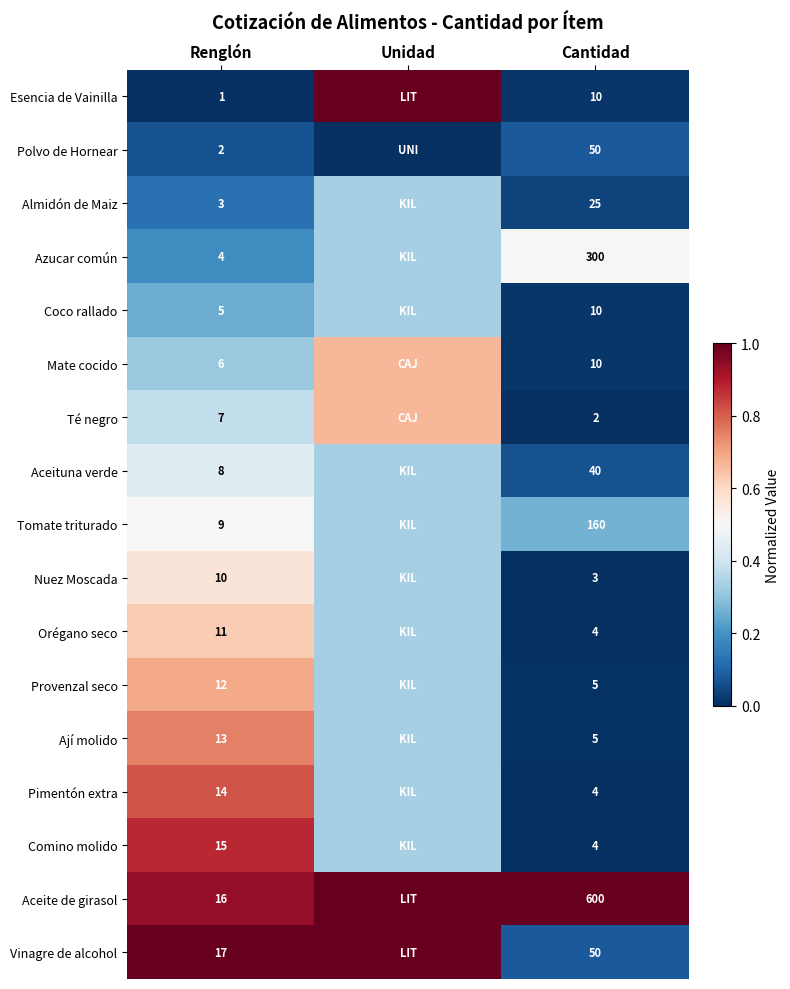

Rank the series at Renglón from lowest to highest value.

Esencia de Vainilla, Polvo de Hornear, Almidón de Maiz, Azucar común, Coco rallado, Mate cocido, Té negro, Aceituna verde, Tomate triturado, Nuez Moscada, Orégano seco, Provenzal seco, Ají molido, Pimentón extra, Comino molido, Aceite de girasol, Vinagre de alcohol